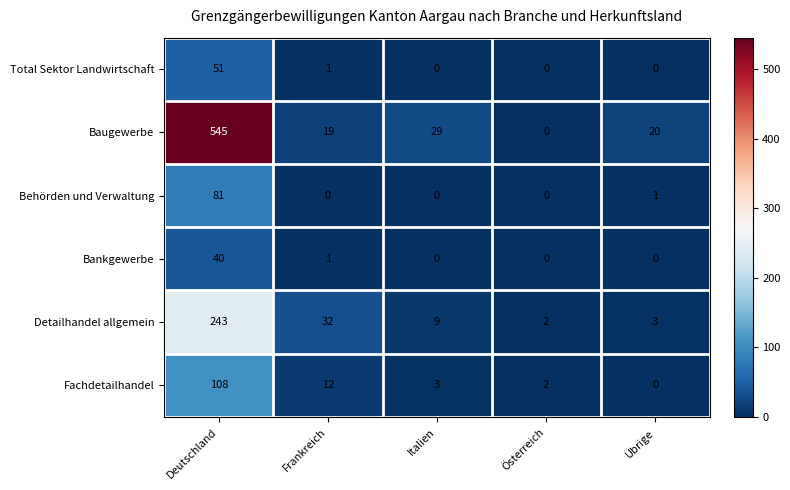

True or false: Bankgewerbe has a value of -16 at Übrige.

False